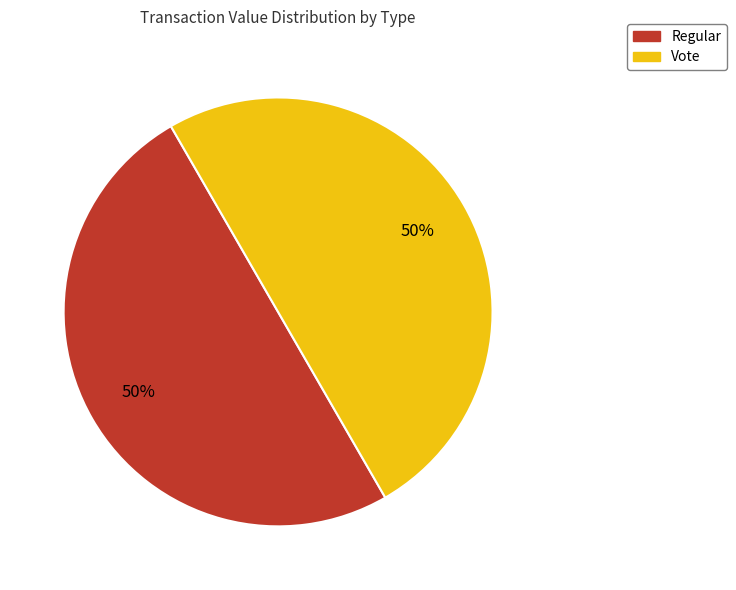

Is it true that Vote is 62% of the pie?

False